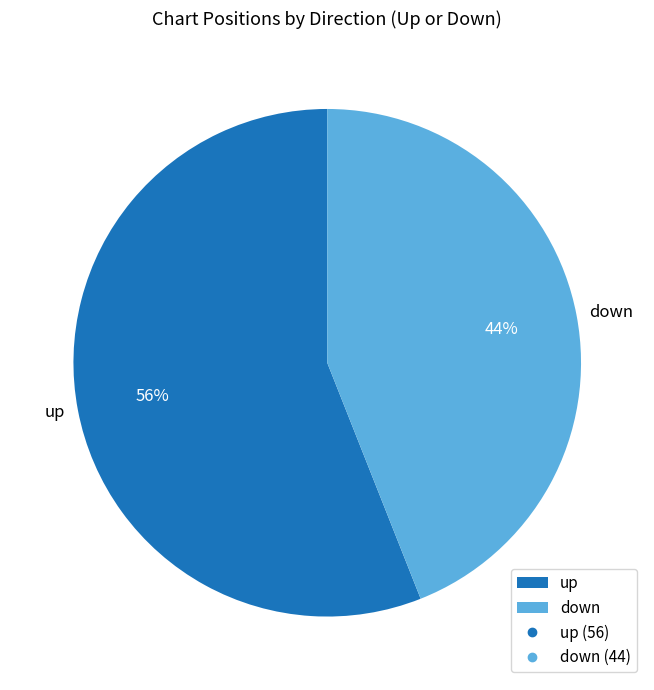

What percentage is the up slice, to the nearest percent?

56%